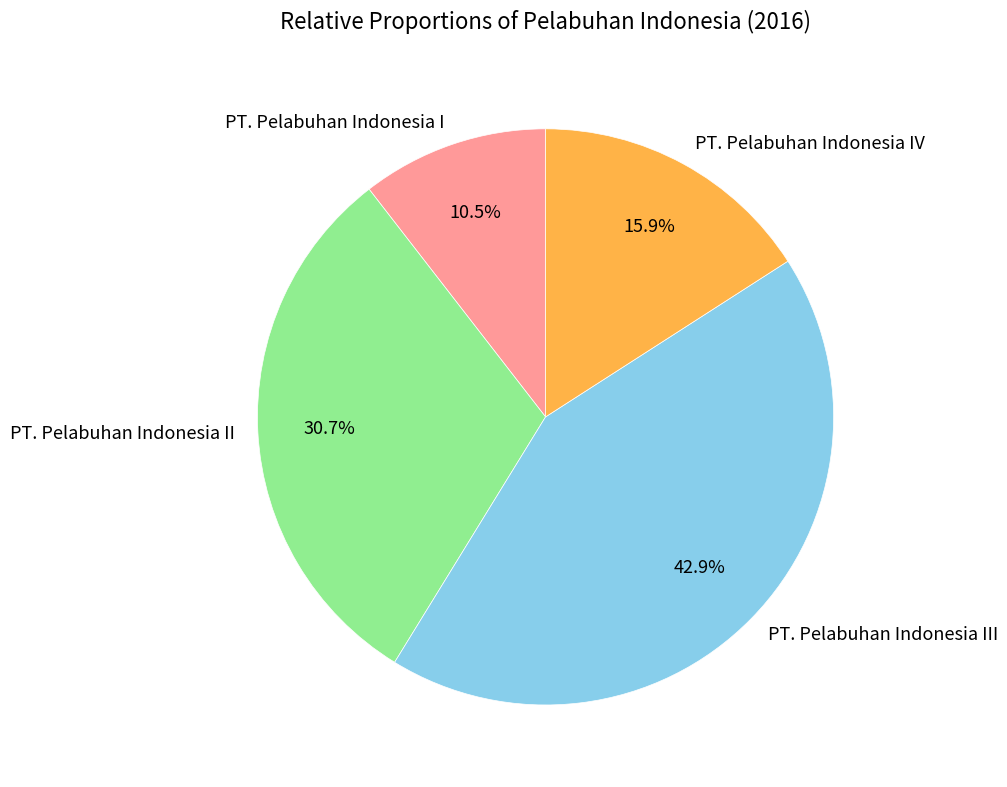

Count the number of slices in the pie.

4